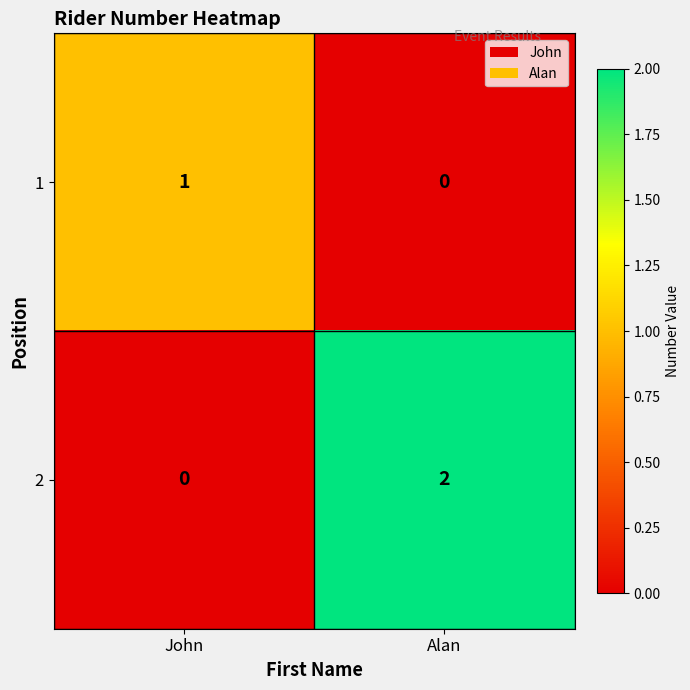

At which label is 2 closest to 1?

John